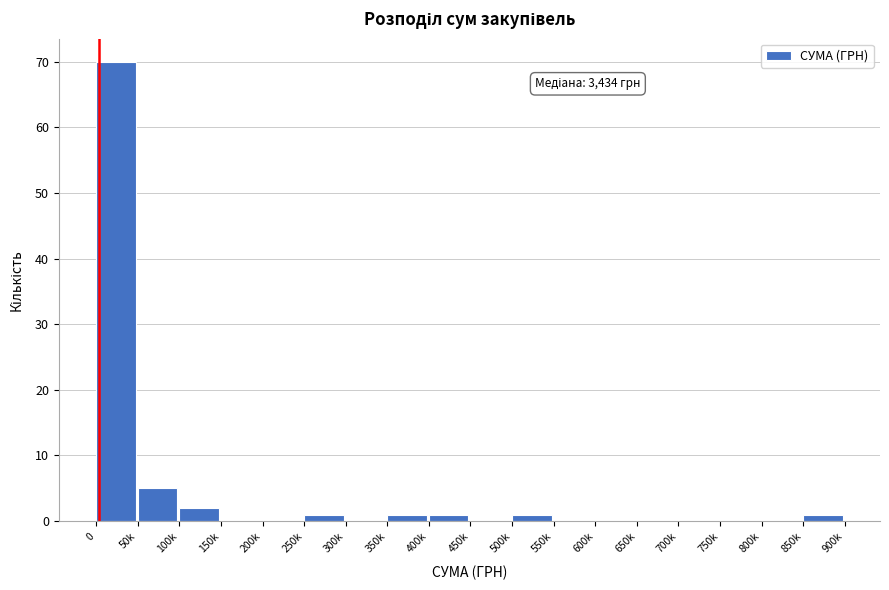

Reading left to right, extract all data points from this chart.

0=70	50k=5	100k=2	150k=0	200k=0	250k=1	300k=0	350k=1	400k=1	450k=0	500k=1	550k=0	600k=0	650k=0	700k=0	750k=0	800k=0	850k=1